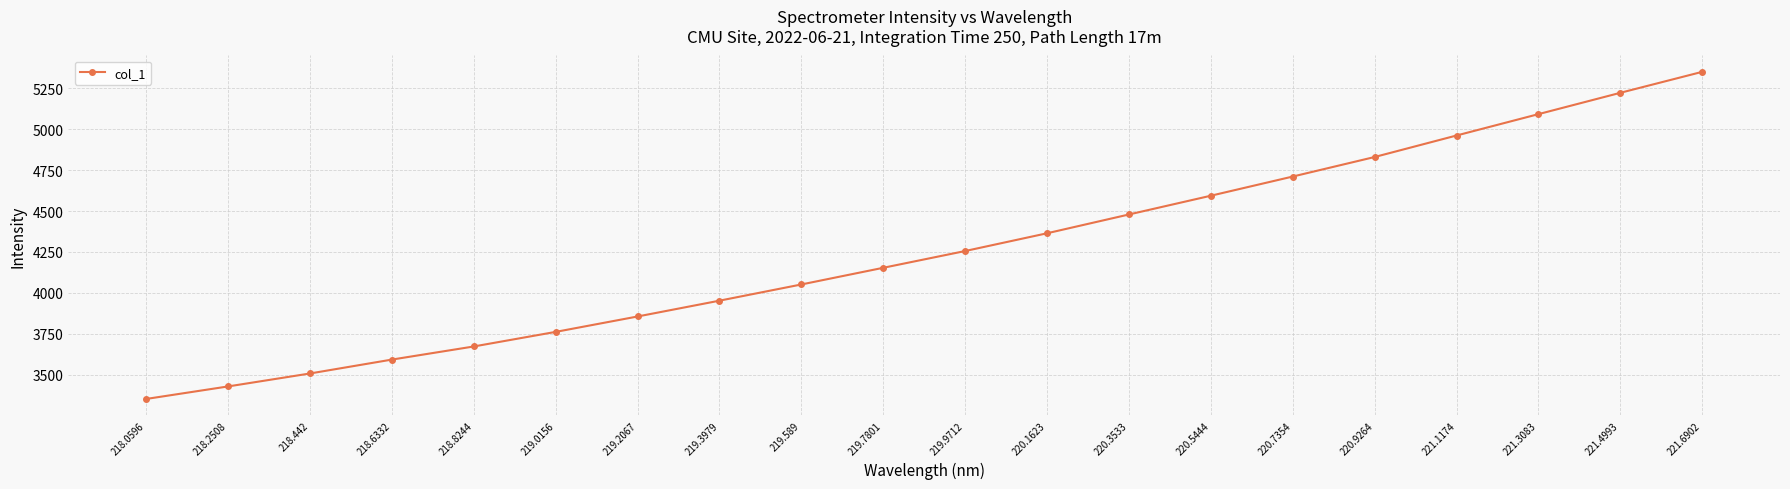

What is the approximate value at 221.1174?

4962.2